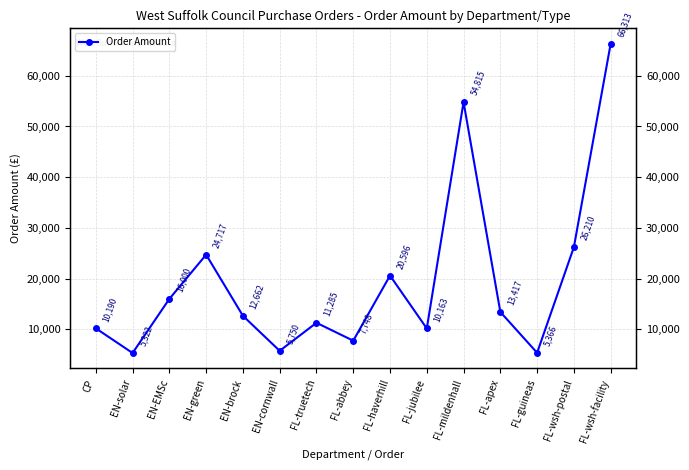

Reading right to left, what are all the values shown in this chart?

66312.9	26209.7	5365.5	13417.2	54815.4	10163.4	20596.0	7748.2	11285.0	5750.0	12661.8	24717.0	16000.0	5321.6	10189.8